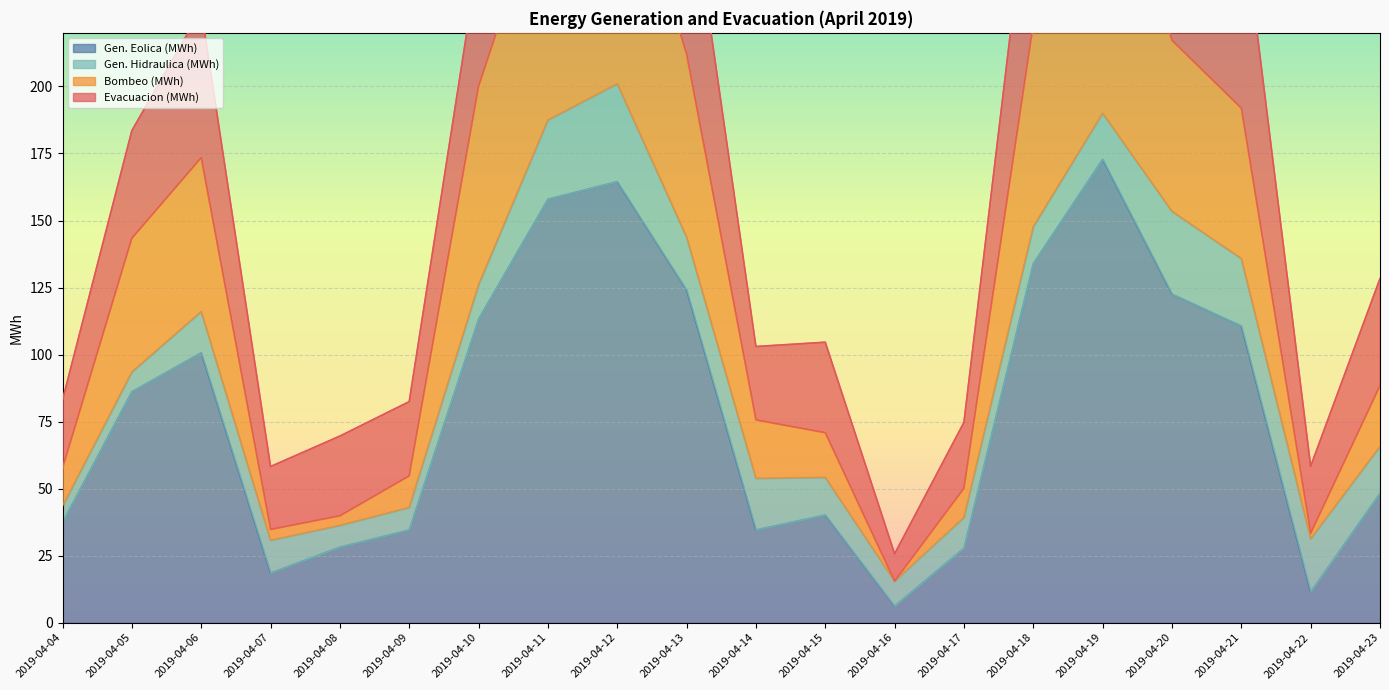

At which label is Gen. Eolica (MWh) closest to 89?

2019-04-05